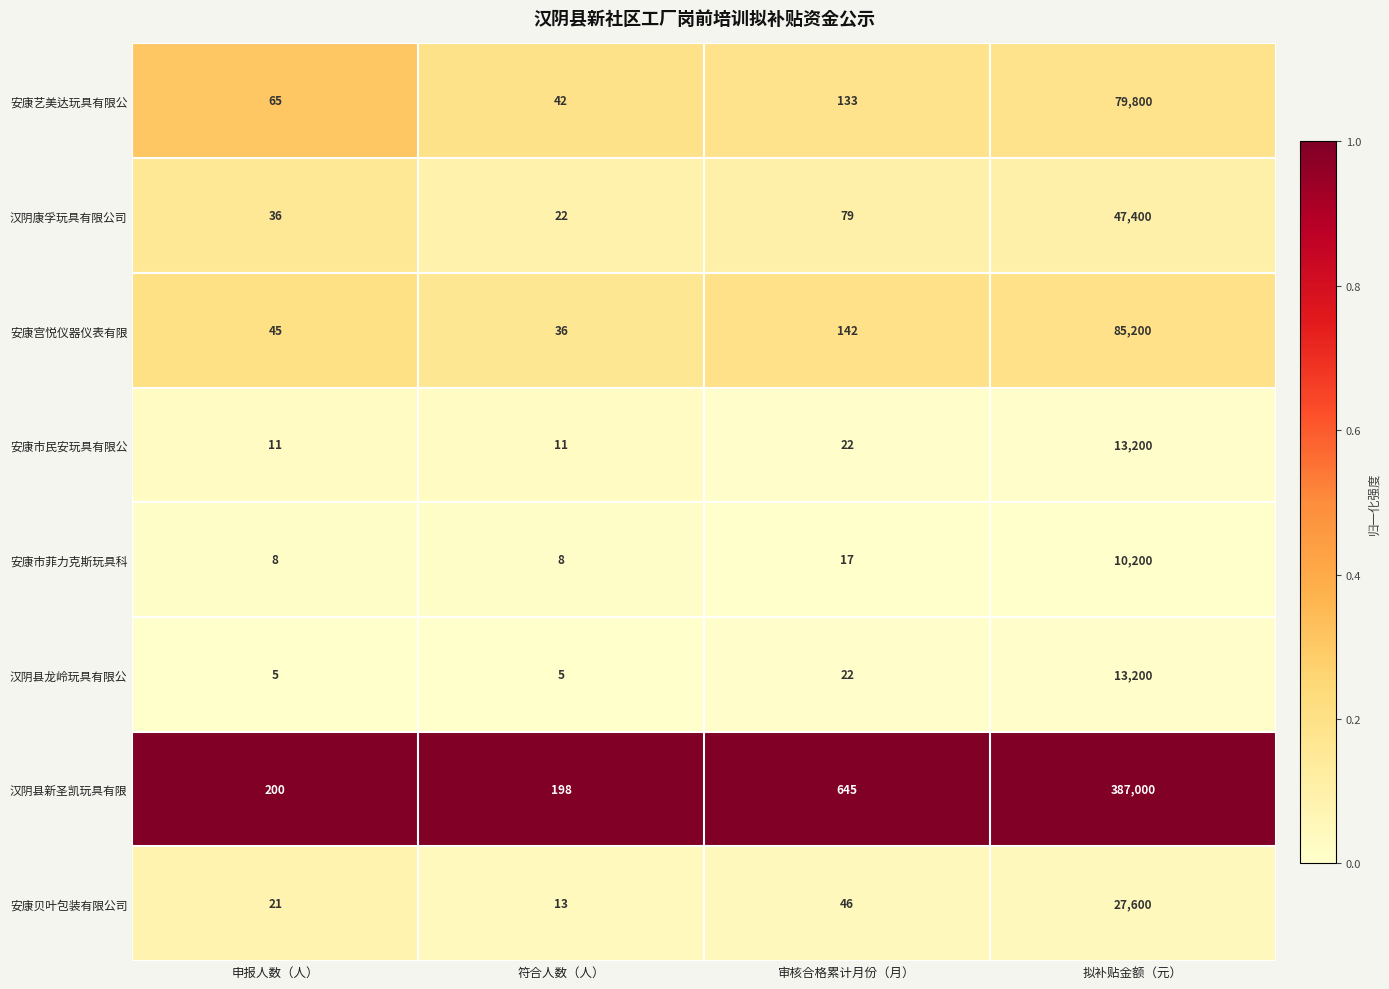

What is the lowest value of the 汉阴县新圣凯玩具有限 series?

198